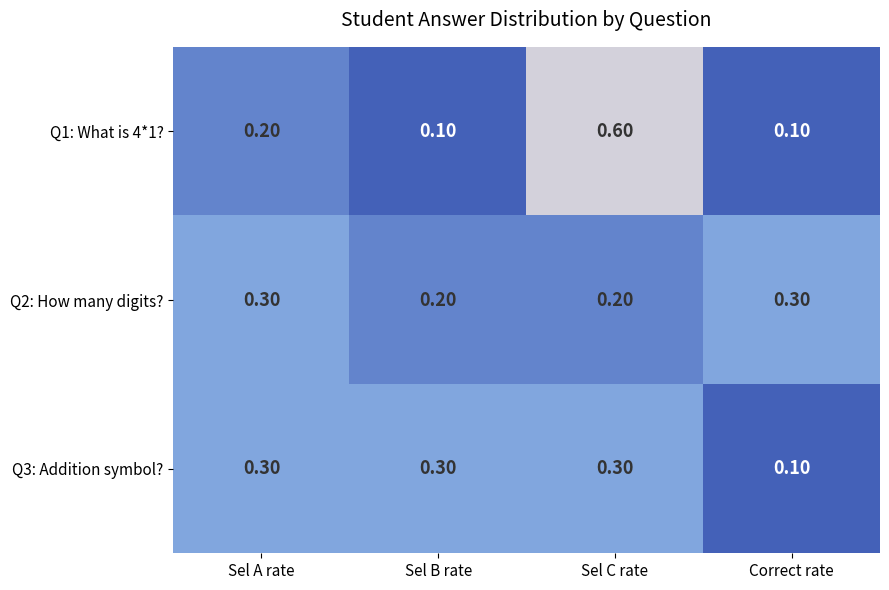

Which category has the highest value across all series?

Sel C rate